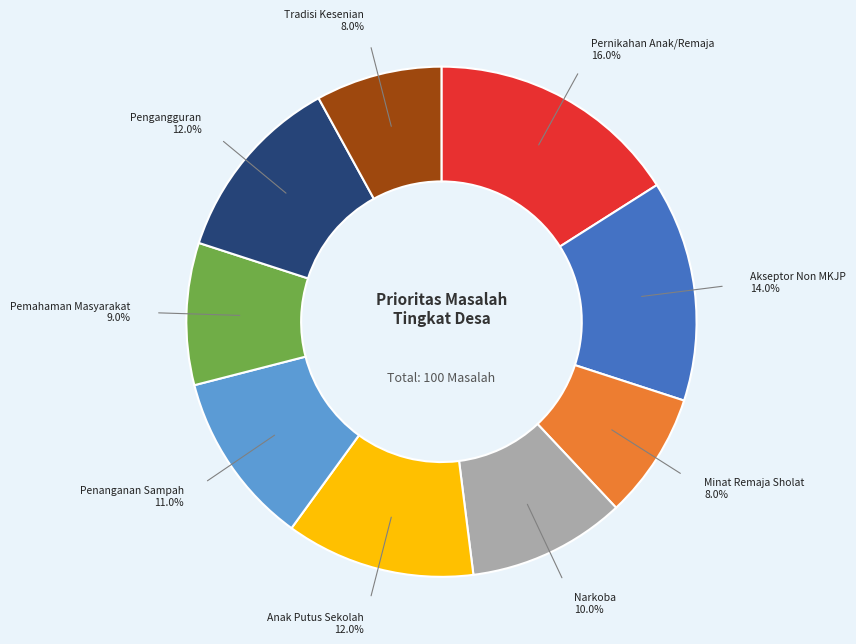

Is there any slice that represents more than half of the pie?

No